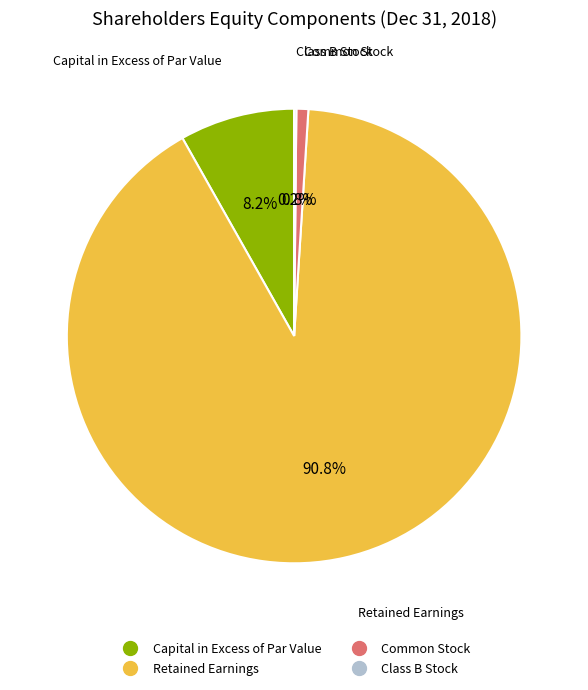

What is the majority slice?

Retained Earnings